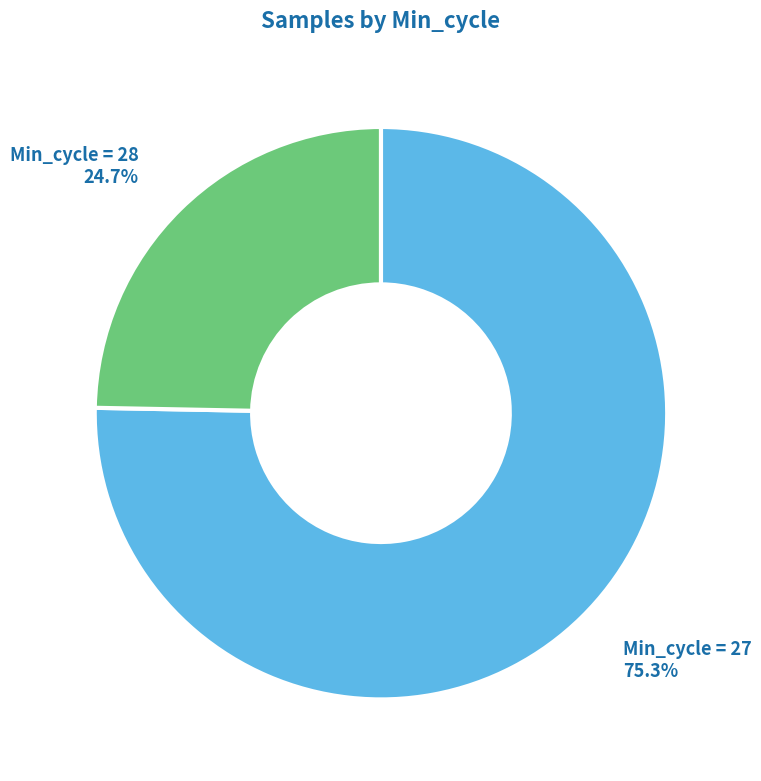

Is there a majority slice in this chart?

Yes